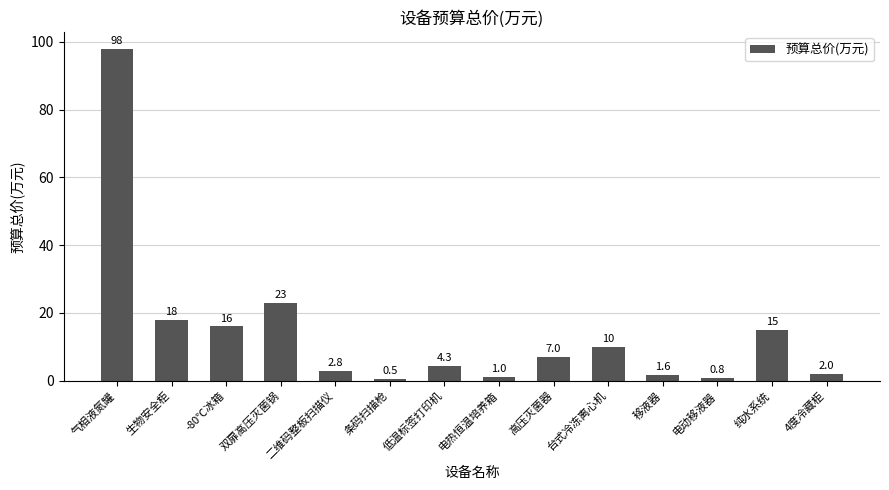

How many values are below 7?

7